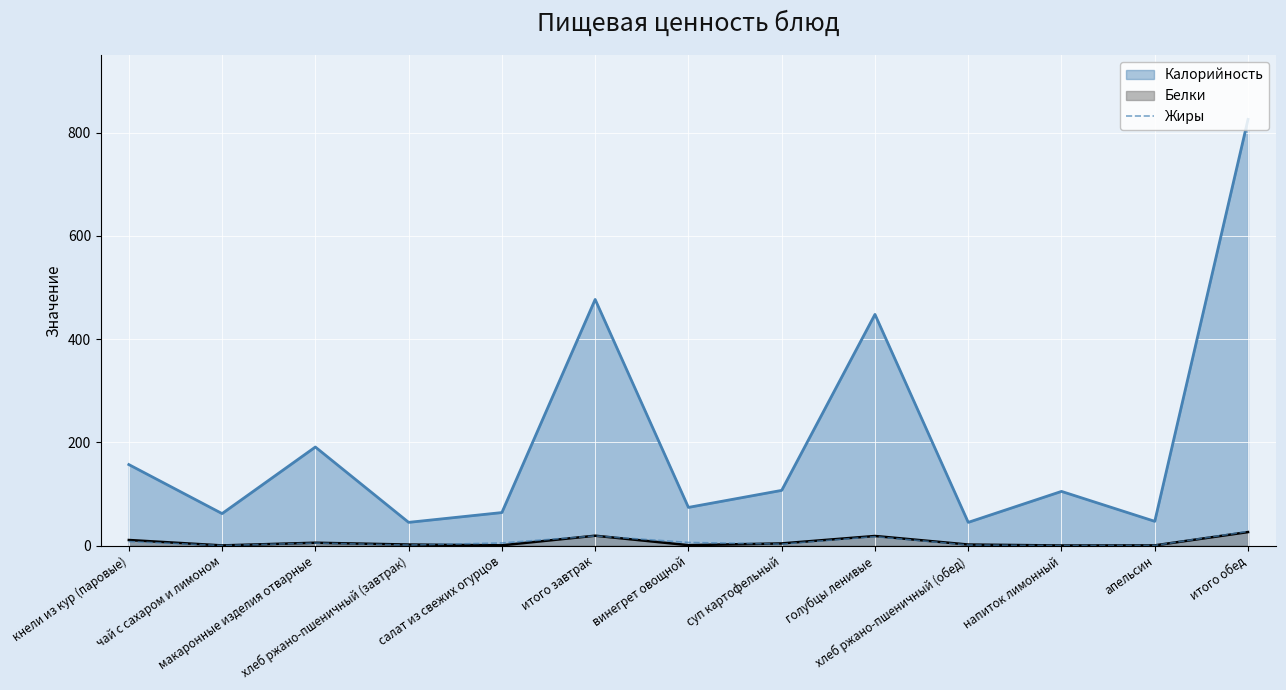

How many distinct data groups are displayed?

3